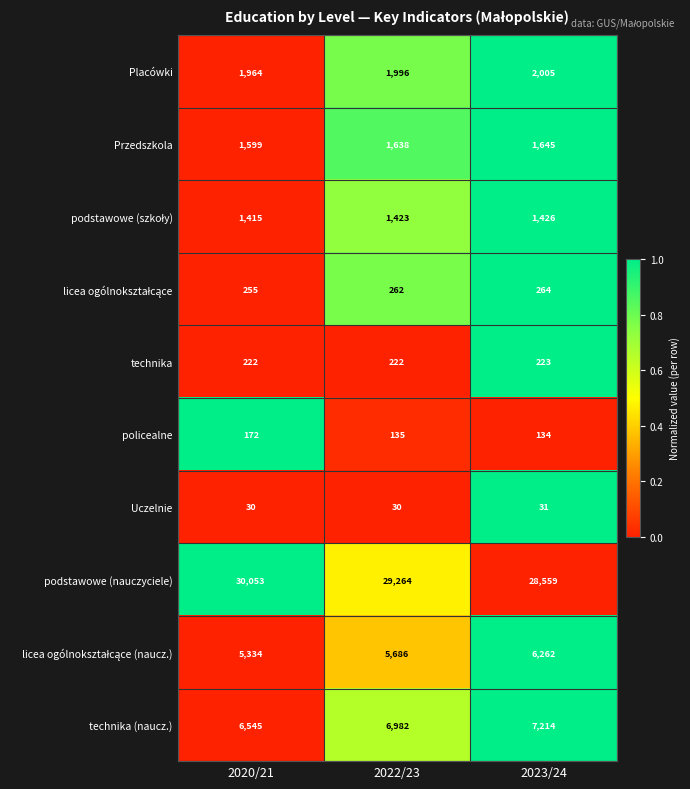

The value of Uczelnie at 2022/23 is 30. True or false?

True